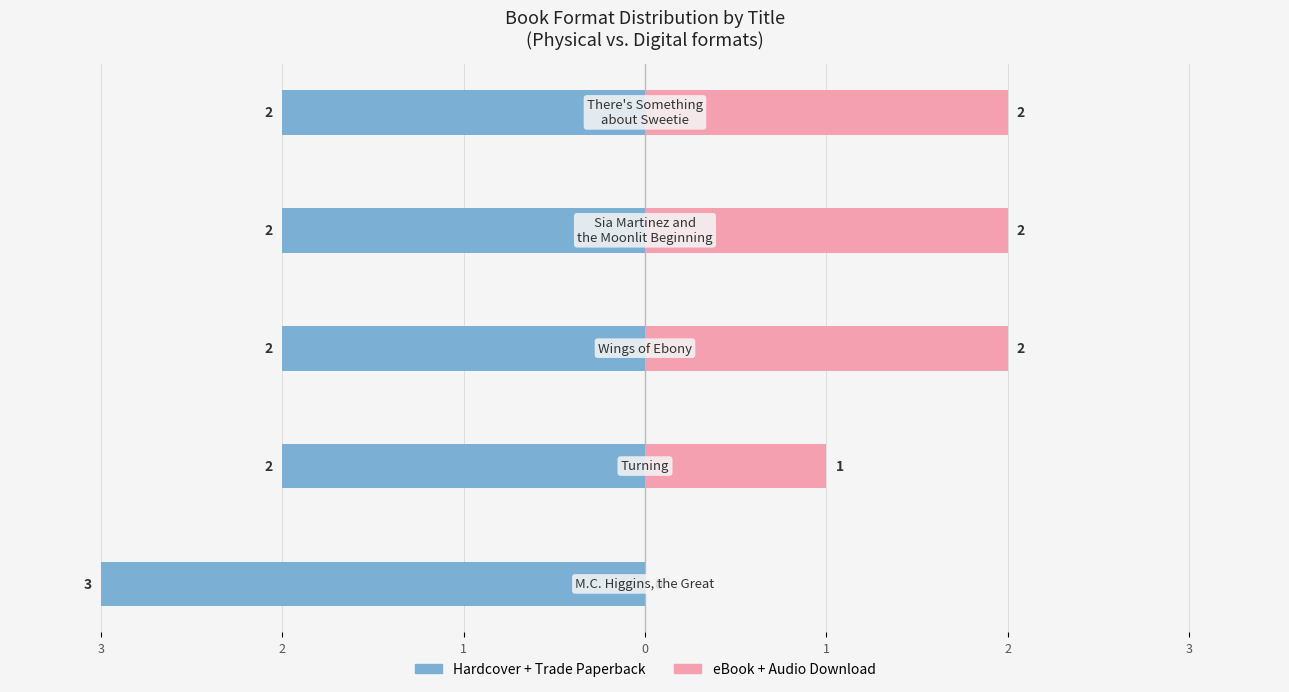

What is the difference between the maximum and second lowest values in the eBook + Audio Download series?

1